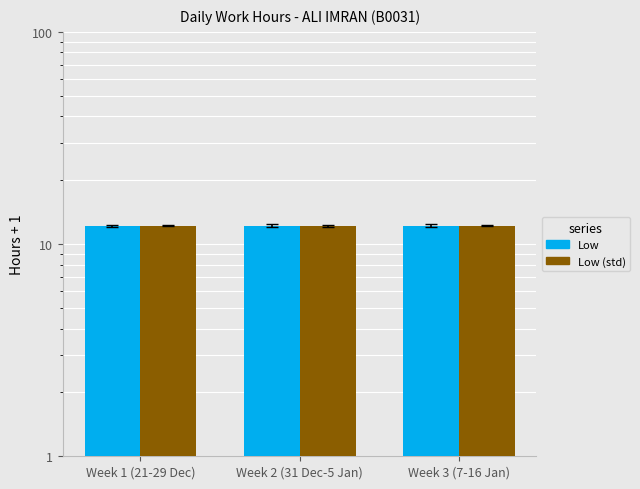

What is the sum of the Low (mean) values at Week 2 (31 Dec-5 Jan) and Week 1 (21-29 Dec)?

24.4